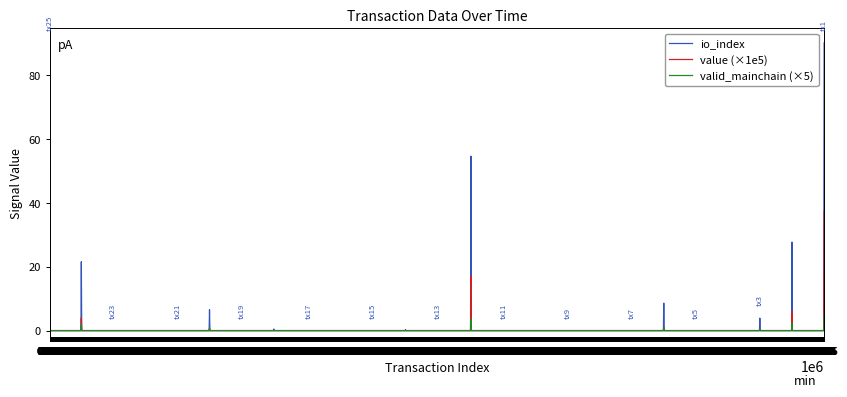

What is the maximum value for value (×1e5)?

37.3